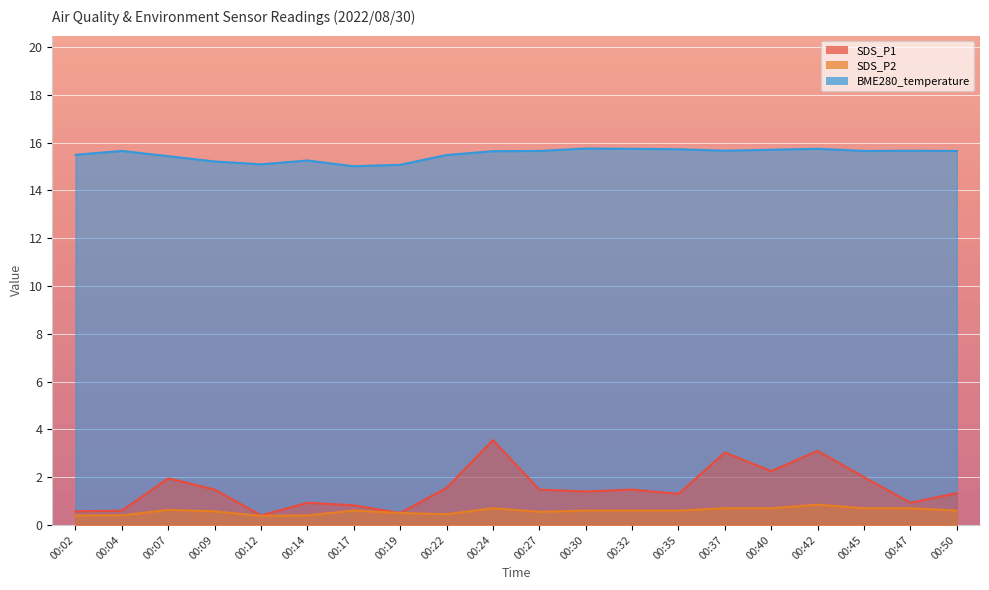

At which category is the sum across all series the highest?

00:24